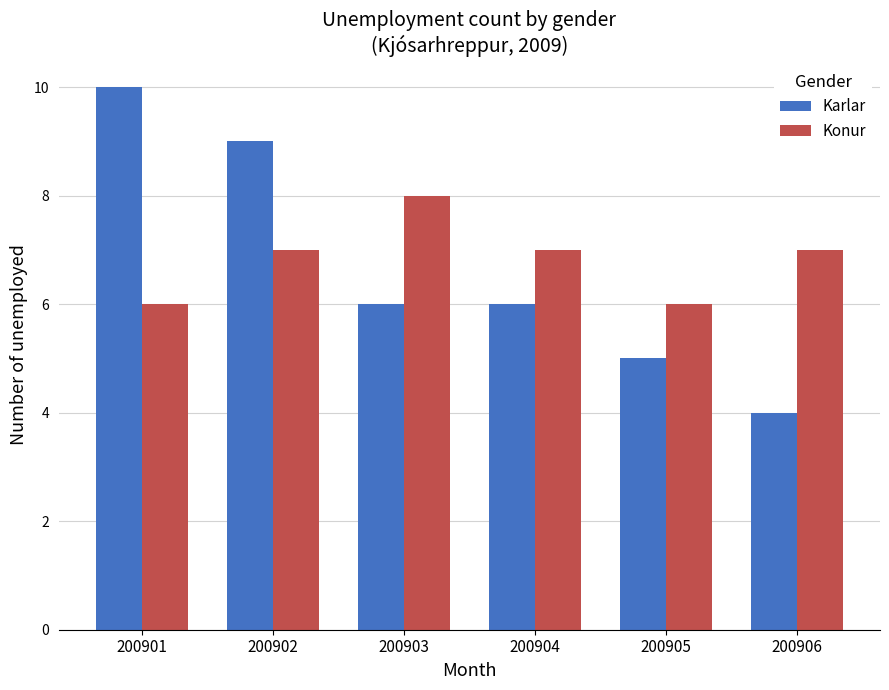

Is it true that Konur equals 7 at 200906?

True